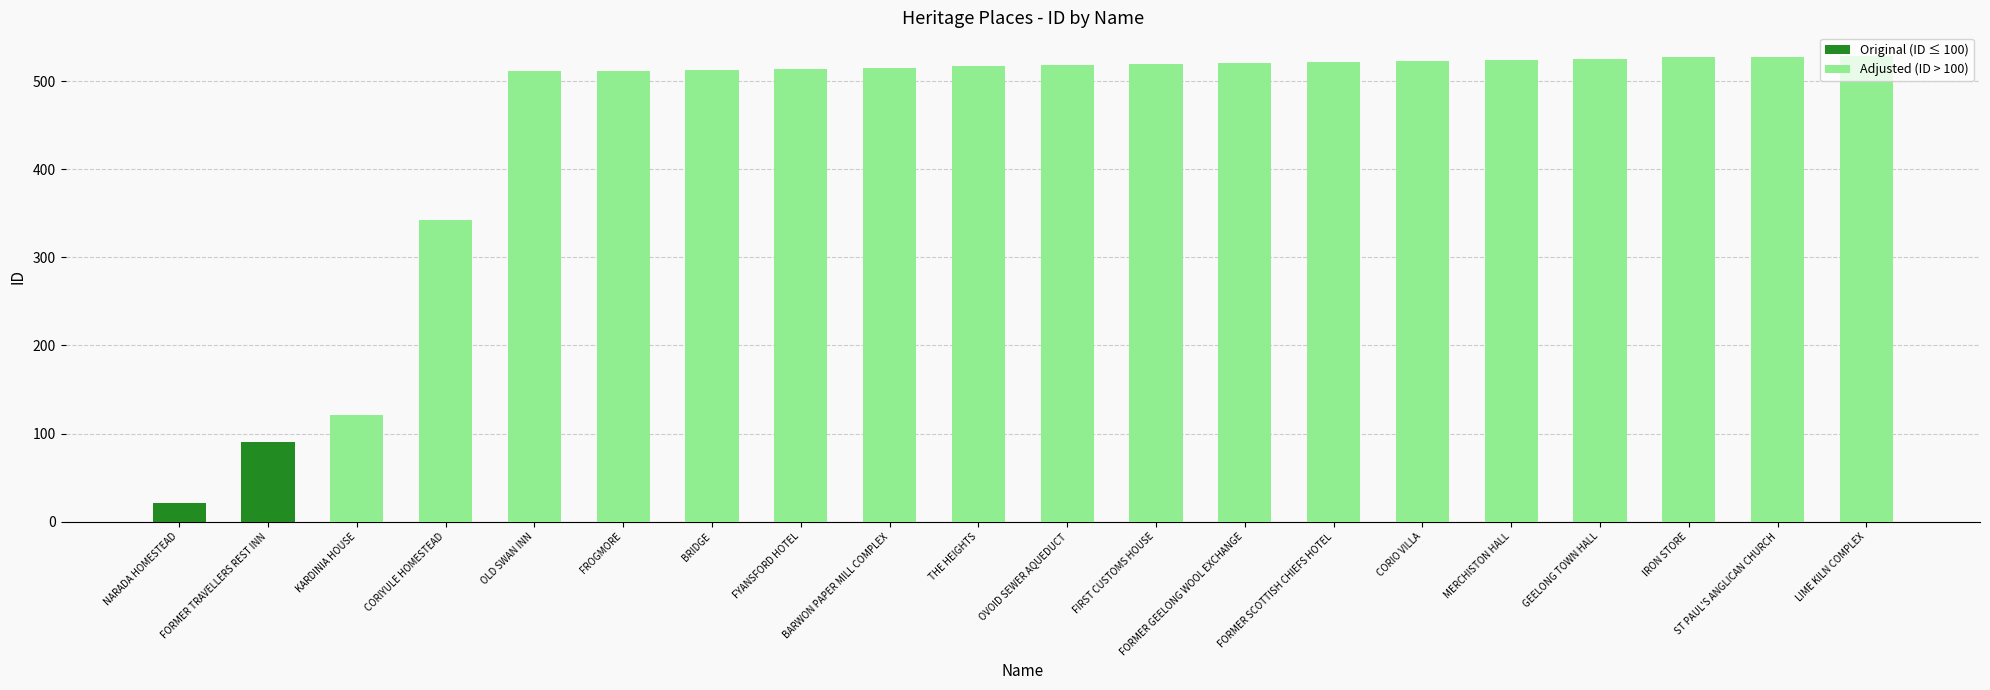

Which category has the lowest value across all series?

NARADA HOMESTEAD